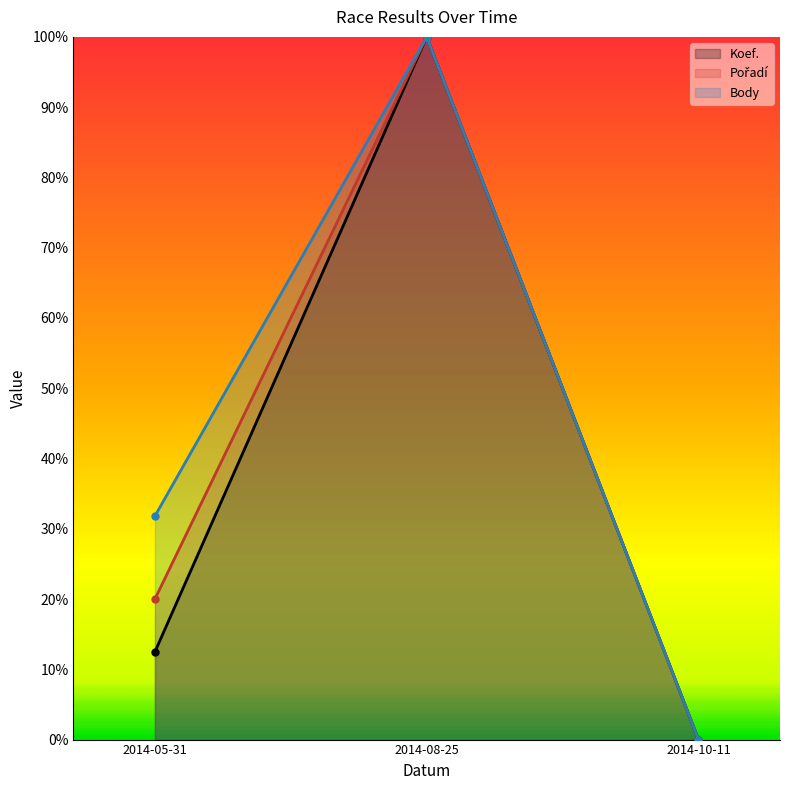

List the series in order of their overall mean, highest first.

Body, Pořadí, Koef.